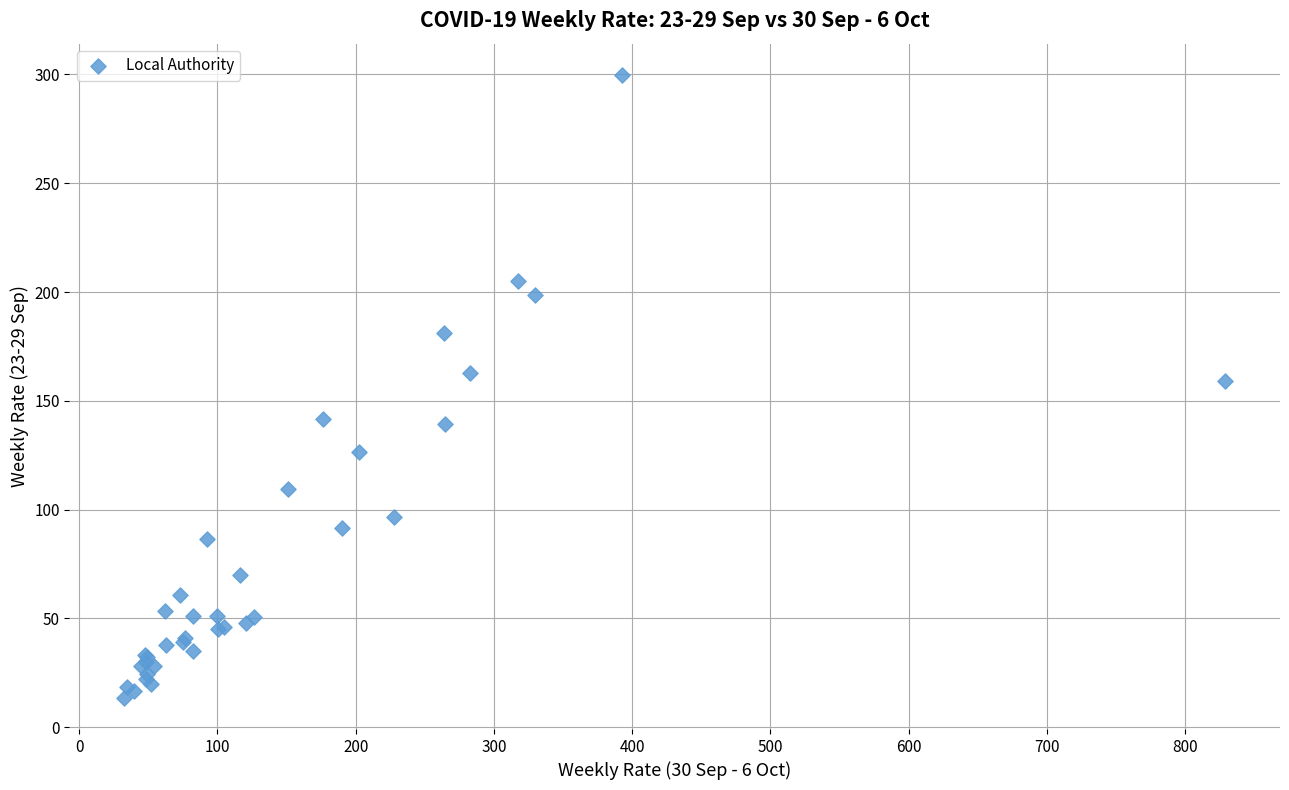

What Y value in the scatter plot is closest to 156?

159.2